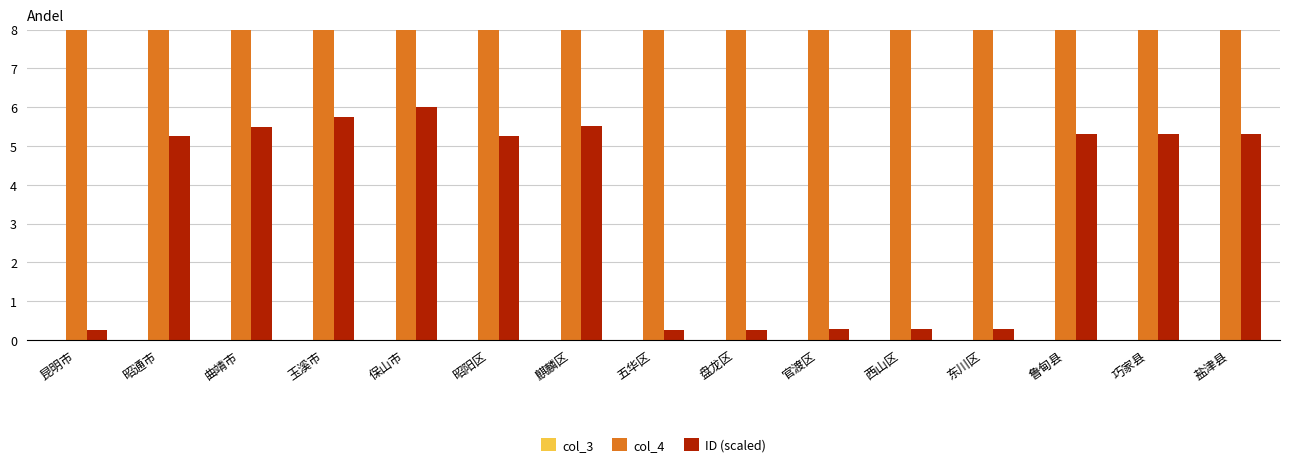

List the series in order of their peak value, lowest first.

ID (scaled), col_4